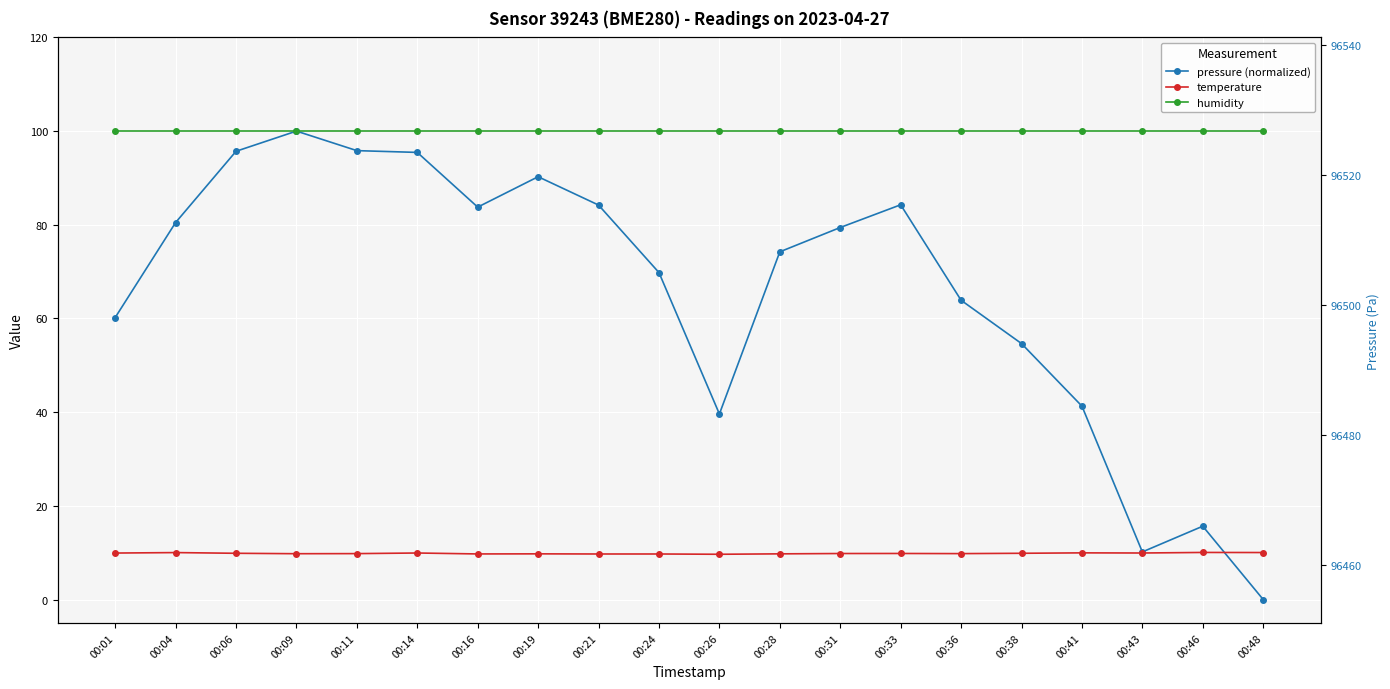

List the series in order of their peak value, lowest first.

temperature, pressure (normalized), humidity, pressure